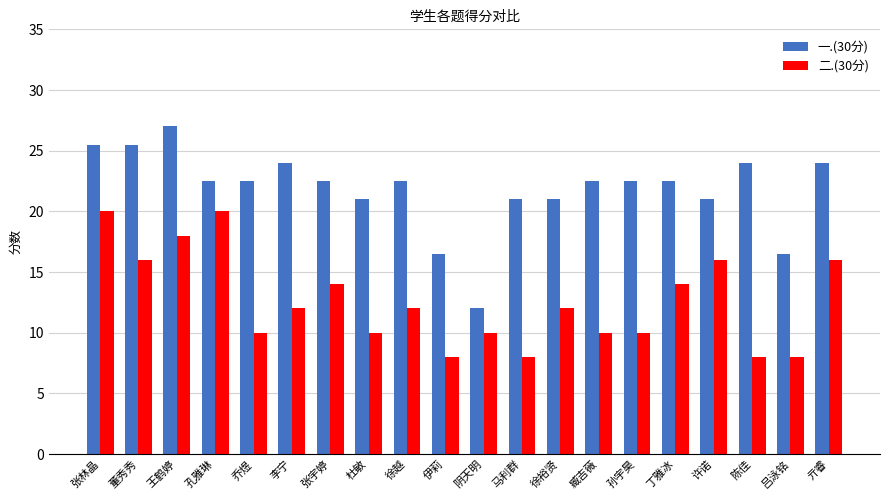

Reading left to right, what are all the values shown in this chart?

一.(30分): 张林晶=25.5	董秀秀=25.5	王鹤婷=27.0	孔雅琳=22.5	乔煜=22.5	李宁=24.0	张宇婷=22.5	杜敏=21.0	徐越=22.5	伊莉=16.5	阴天明=12.0	马利群=21.0	徐裕贤=21.0	臧吉薇=22.5	孙宇昊=22.5	丁雅冰=22.5	许诺=21.0	陈佳=24.0	吕泳铭=16.5	亓睿=24.0
二.(30分): 张林晶=20.0	董秀秀=16.0	王鹤婷=18.0	孔雅琳=20.0	乔煜=10.0	李宁=12.0	张宇婷=14.0	杜敏=10.0	徐越=12.0	伊莉=8.0	阴天明=10.0	马利群=8.0	徐裕贤=12.0	臧吉薇=10.0	孙宇昊=10.0	丁雅冰=14.0	许诺=16.0	陈佳=8.0	吕泳铭=8.0	亓睿=16.0